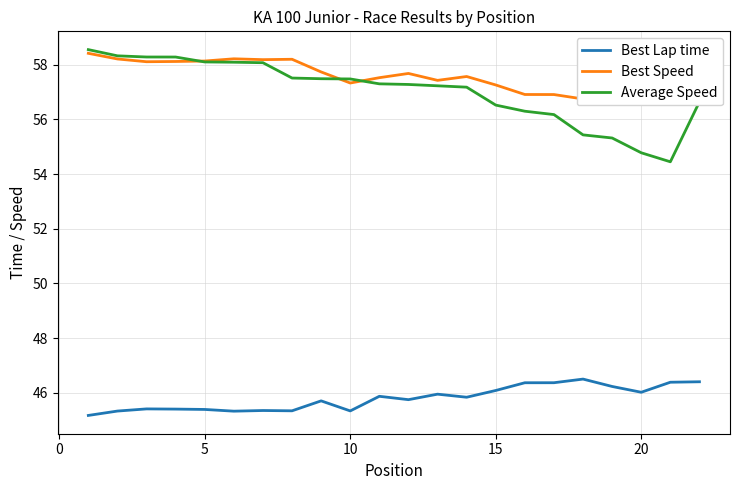

Does the chart have visible grid lines?

Yes